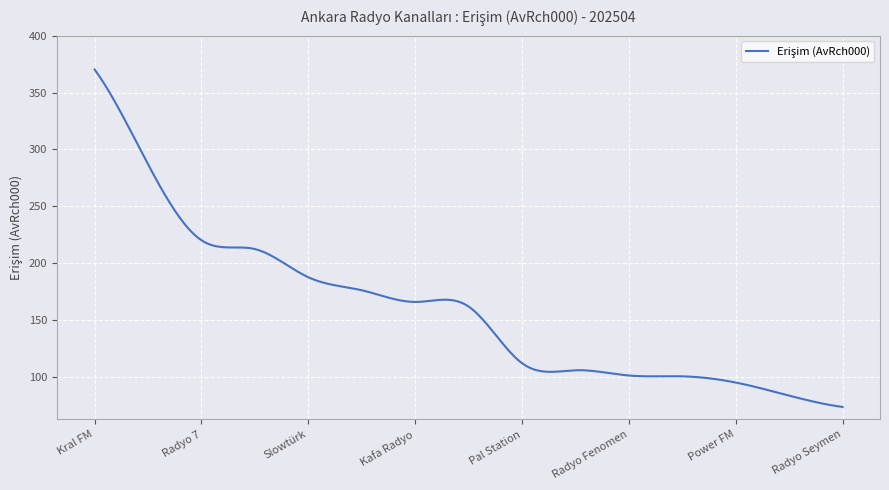

What is the smallest value displayed?

73.2